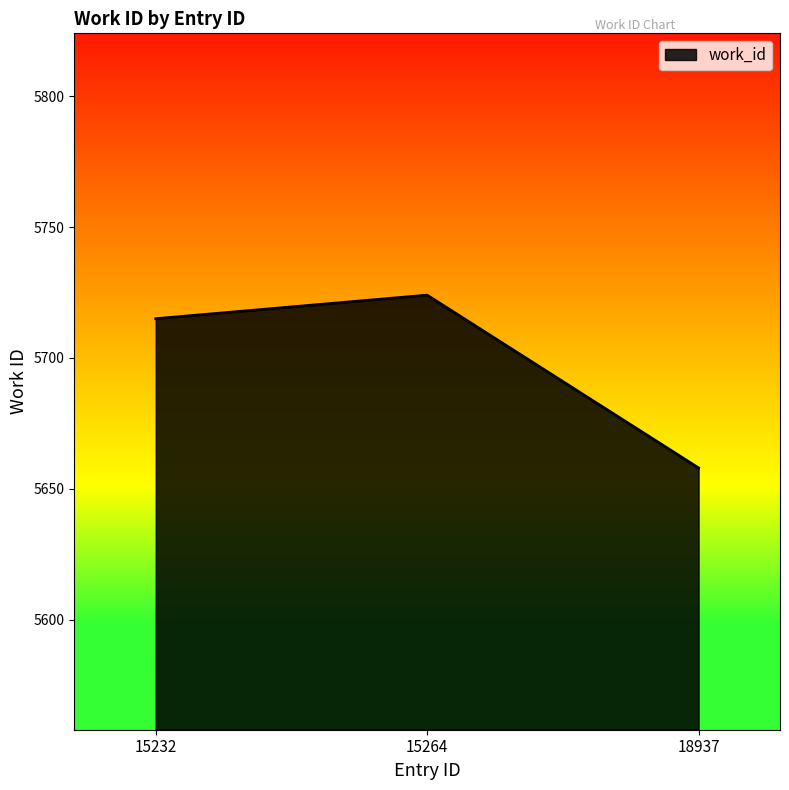

Which label corresponds to the largest value in the chart?

15264